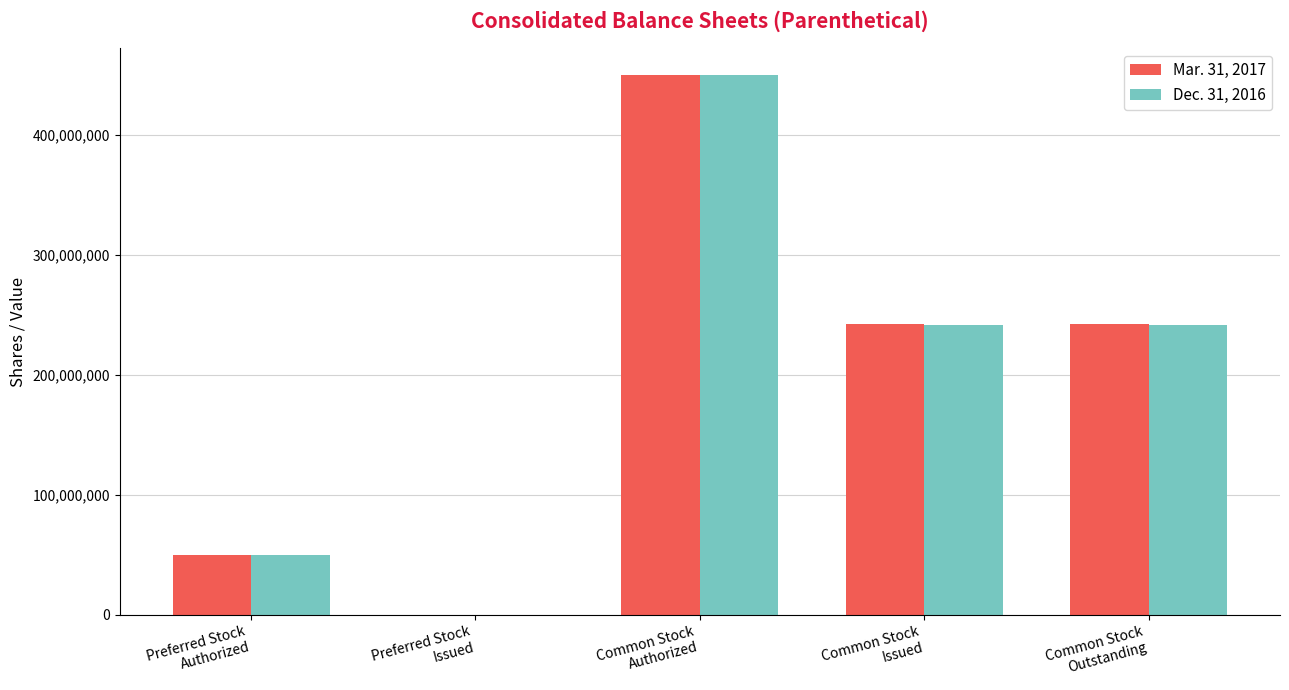

The Dec. 31, 2016 series shows 124724221 at Common Stock
Issued. True or false?

False